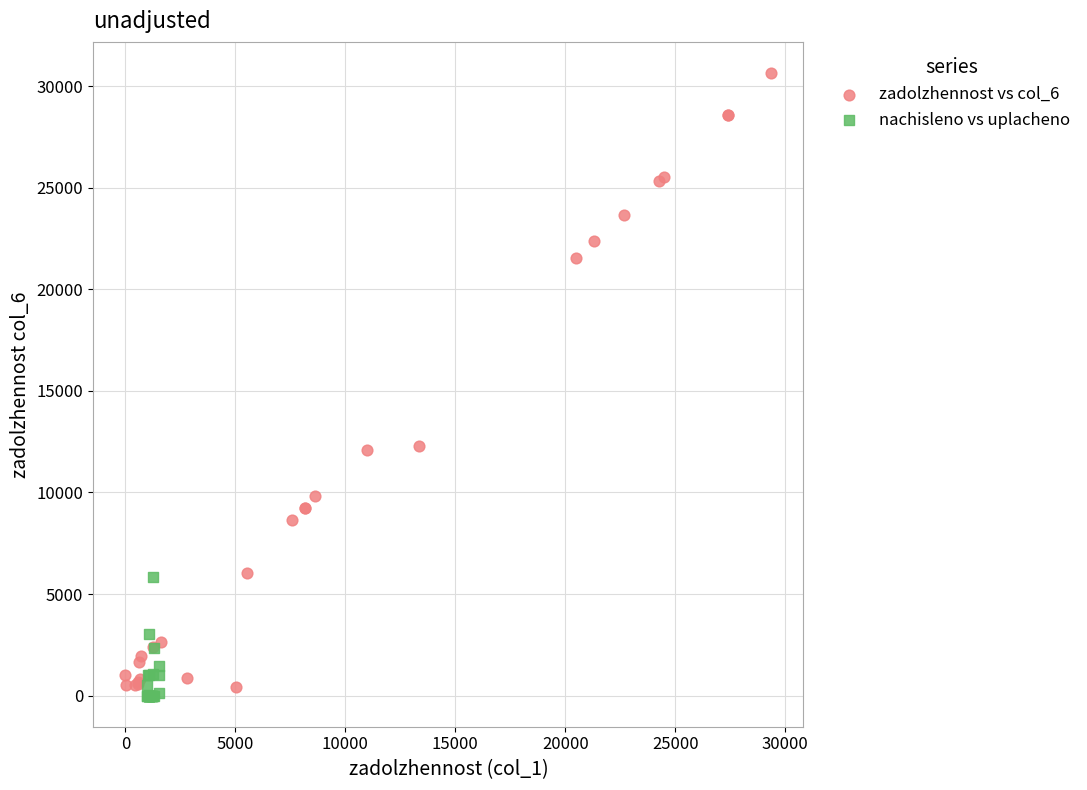

Which series has the largest Y range (max minus min)?

zadolzhennost vs col_6